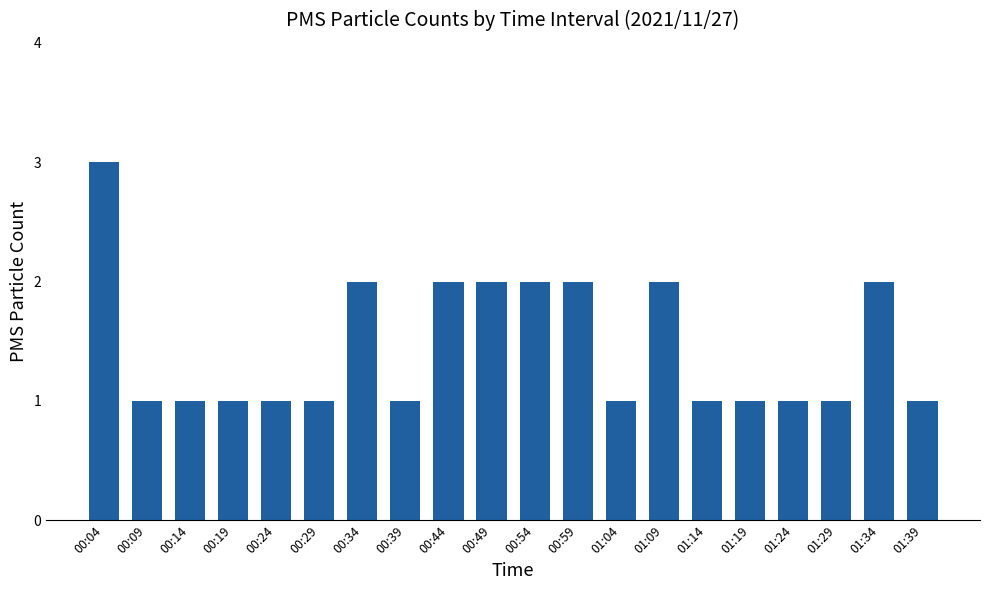

What is the label of the 1st bar from the right?

01:39